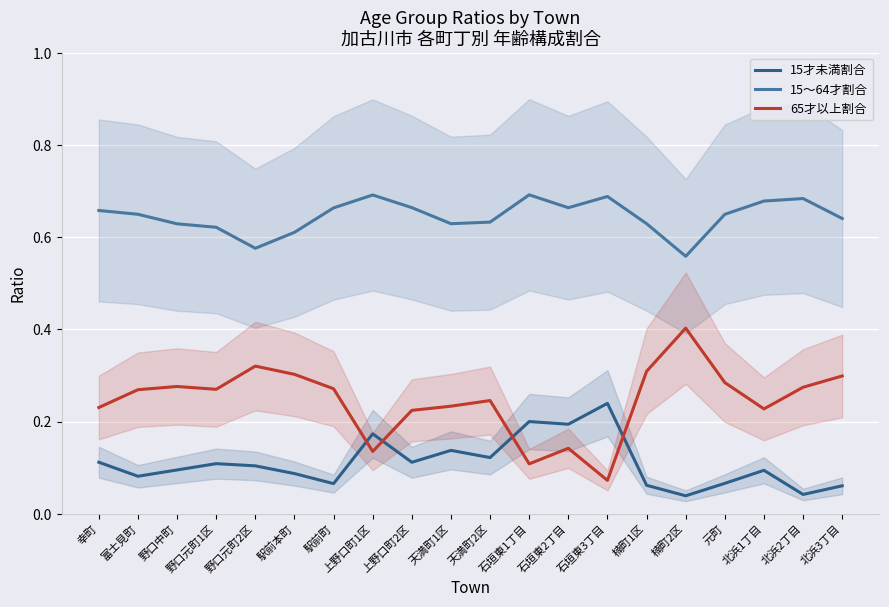

List the series in order of their peak value, highest first.

15～64才割合, 65才以上割合, 15才未満割合